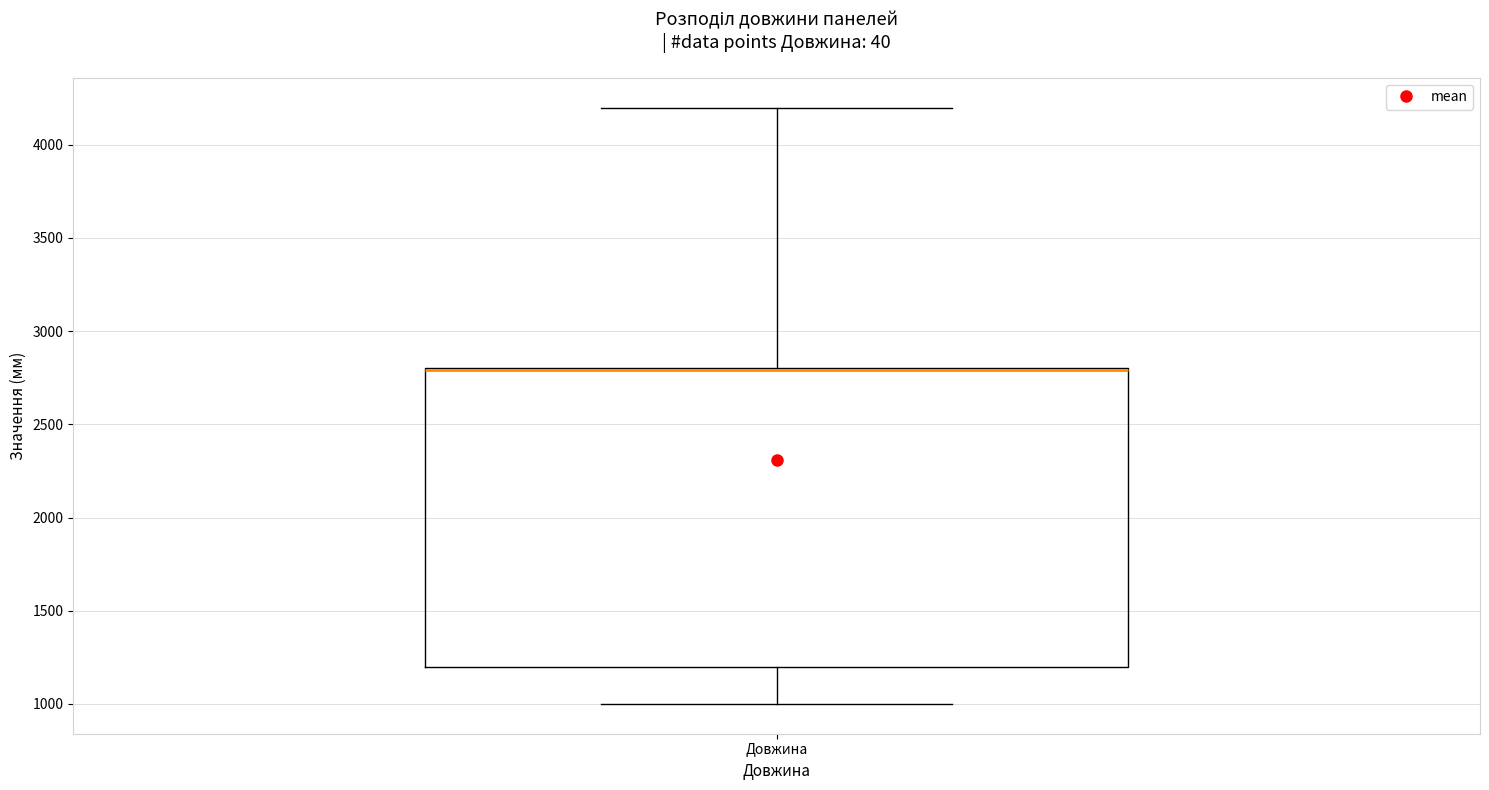

Read this box plot against the y-axis: the position of the median line, the range covered by the box, and the ends of both whiskers. The values are not printed on the chart, so give them approximately, as read against the axis.

median 2800 (drawn on the box's upper edge), box 1200 to 2800, whiskers 1000 to 4200